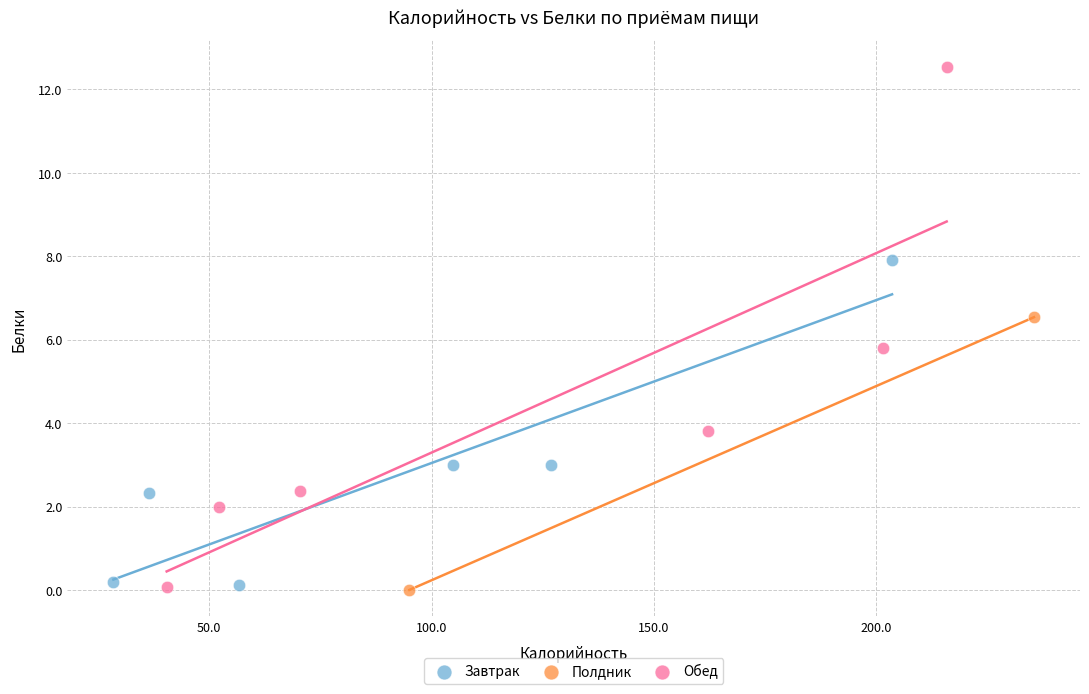

What are all the series names shown in the legend?

Завтрак, Полдник, Обед